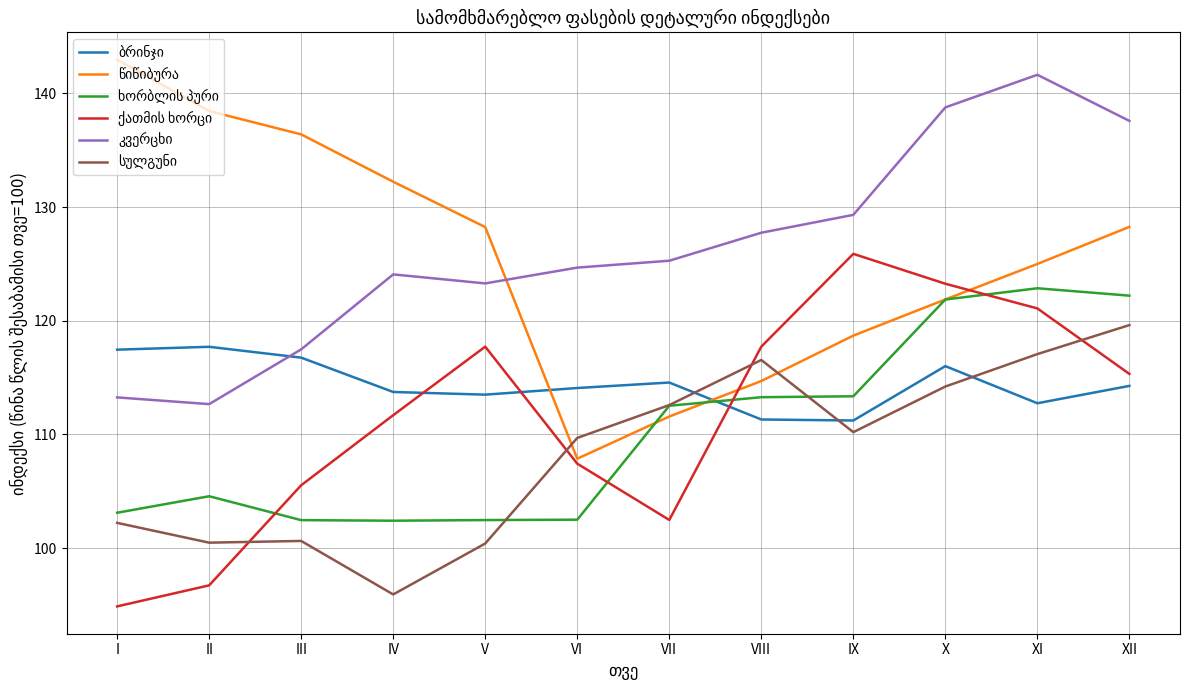

Which category has the highest value across all series?

I